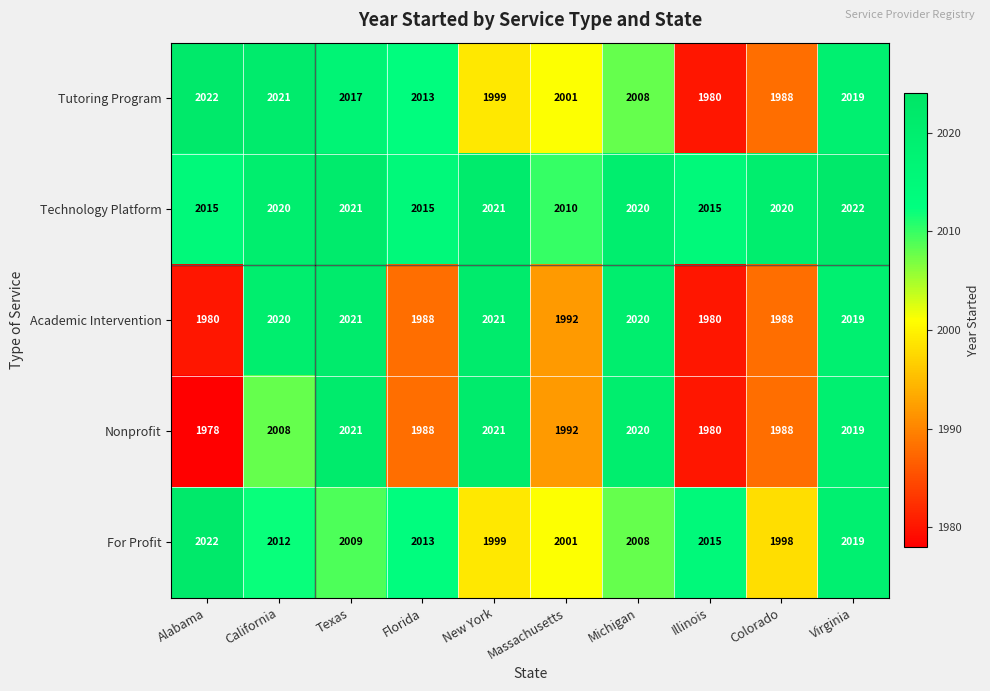

Is it true that Academic Intervention equals 680 at Alabama?

False